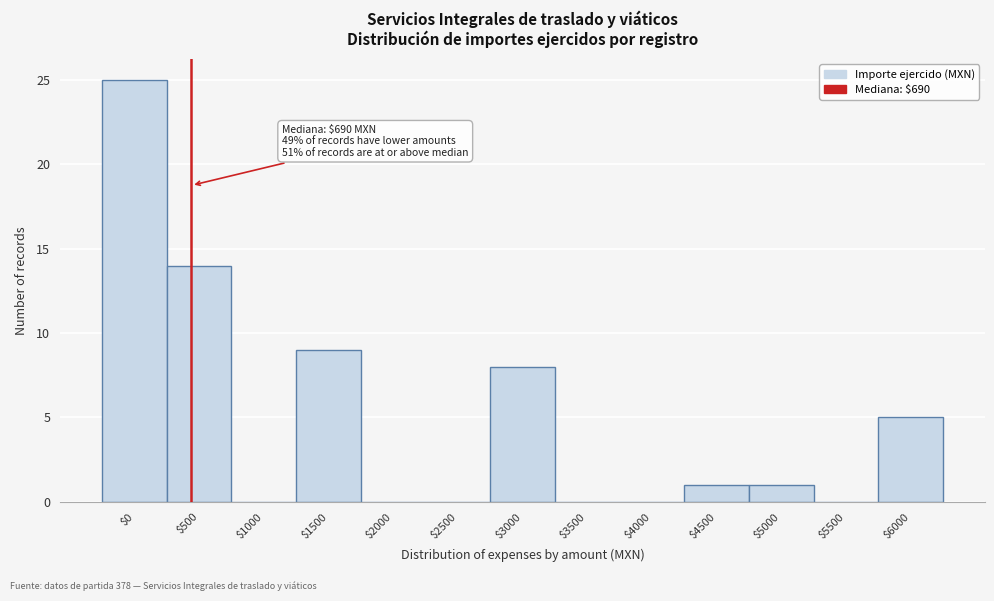

True or false: the data shows 1 at $4500.

True